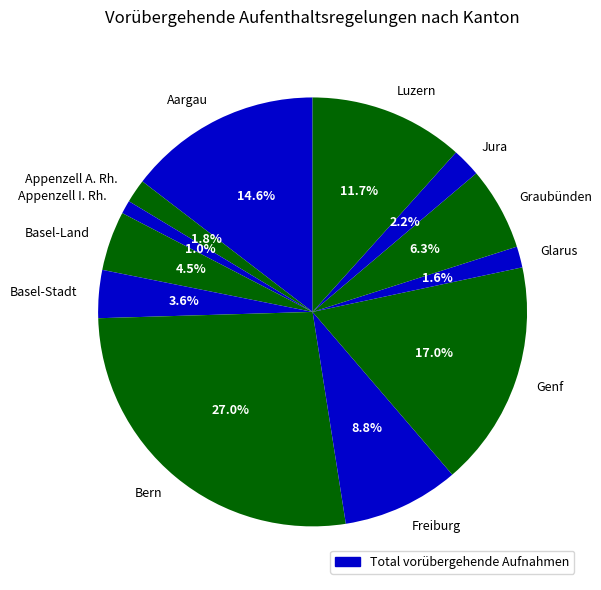

Count the number of slices in the pie.

12